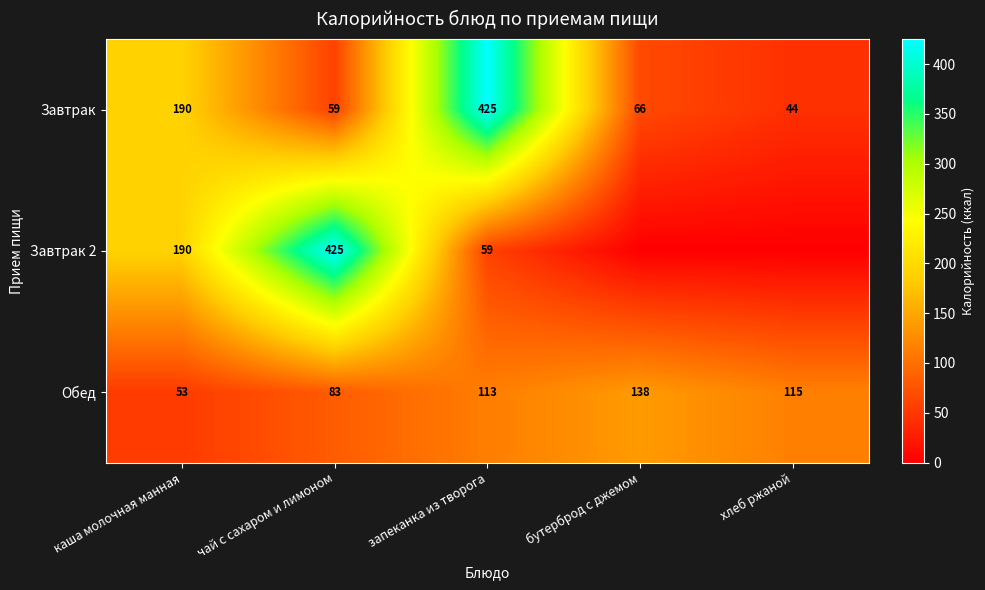

Is the value of Завтрак 2 at запеканка из творога greater than the value of Завтрак at хлеб ржаной?

Yes